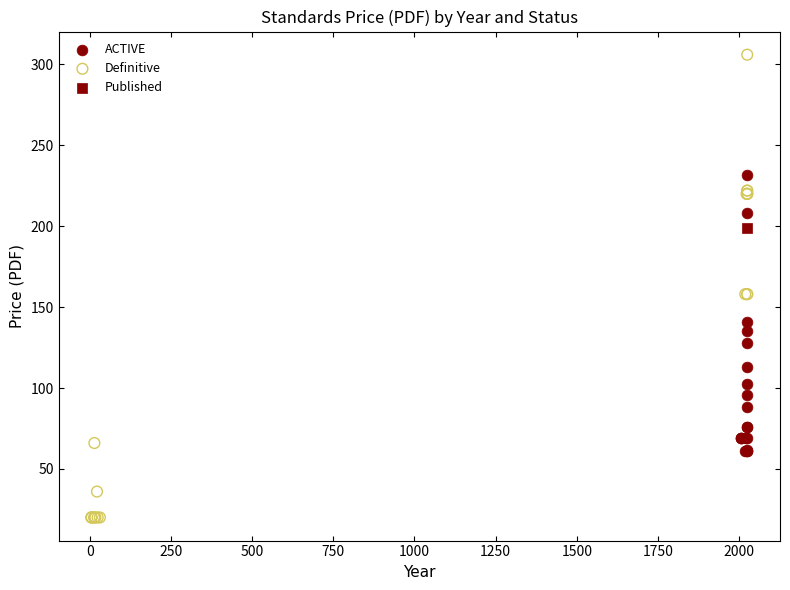

Which series reaches the minimum Y coordinate?

Definitive